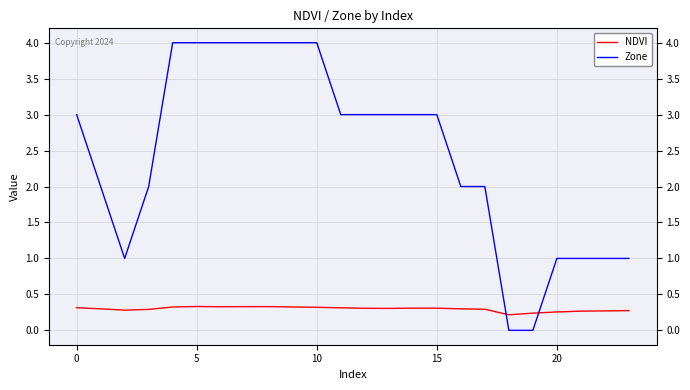

Between which two adjacent categories do Zone and NDVI first intersect?

17 and 18